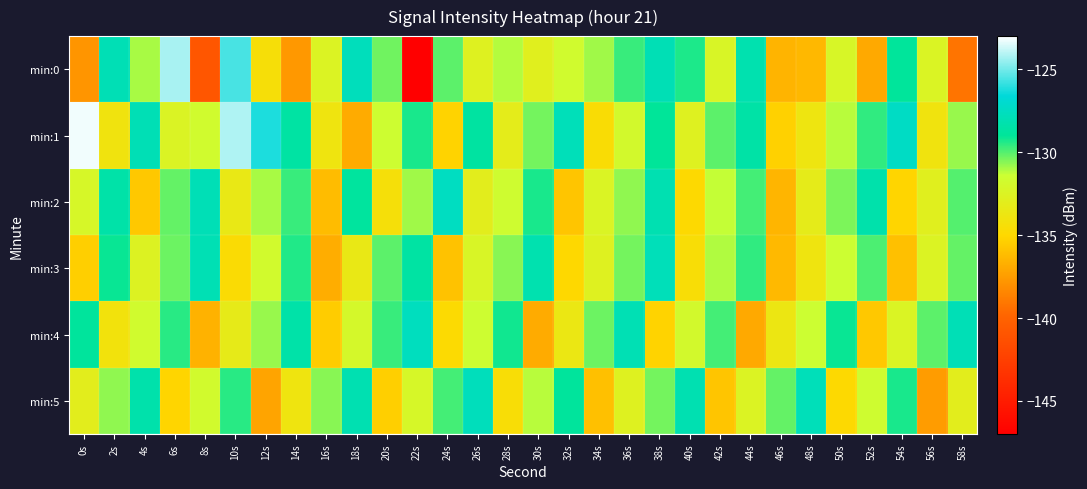

What is the total value across all series at 10s?

-780.7